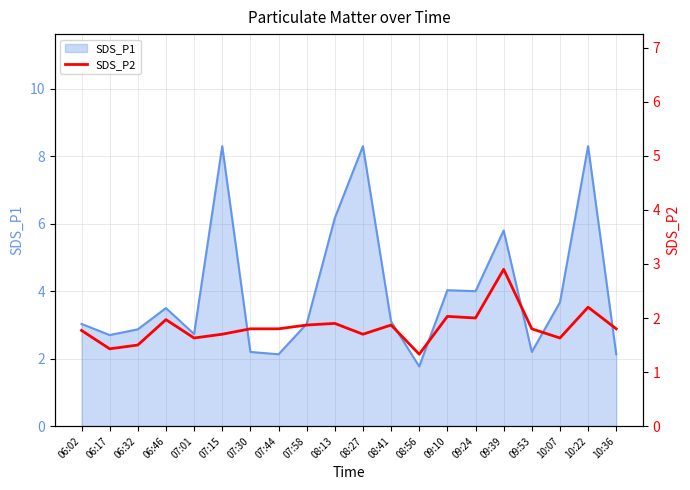

The value at 09:10 is 3.1. True or false?

False